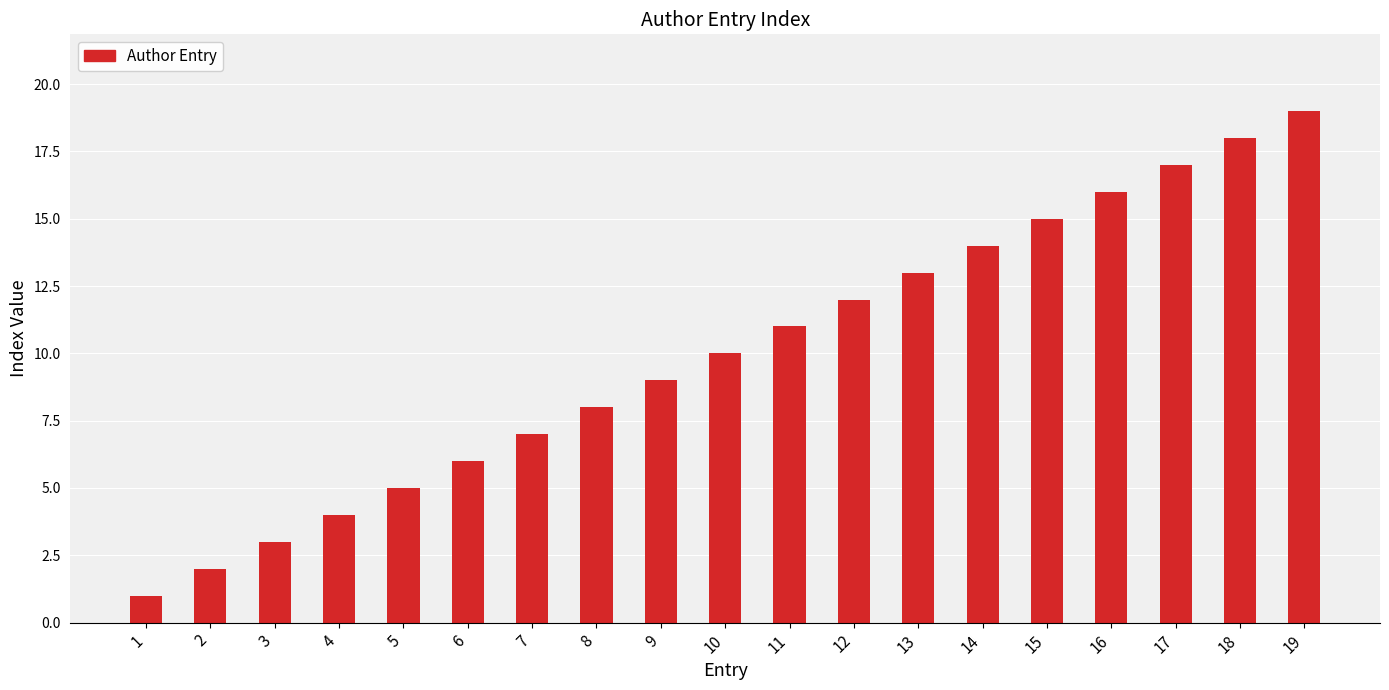

Rank the categories by value from lowest to highest.

1, 2, 3, 4, 5, 6, 7, 8, 9, 10, 11, 12, 13, 14, 15, 16, 17, 18, 19